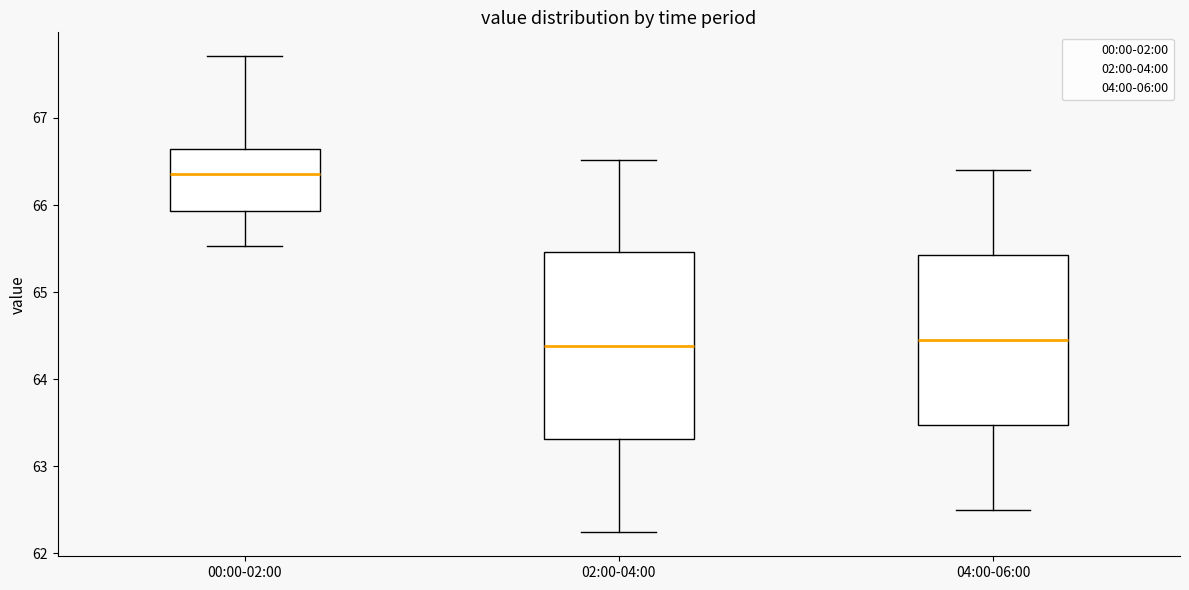

Comparing the boxes themselves (not the whiskers), which one is the tallest?

02:00-04:00